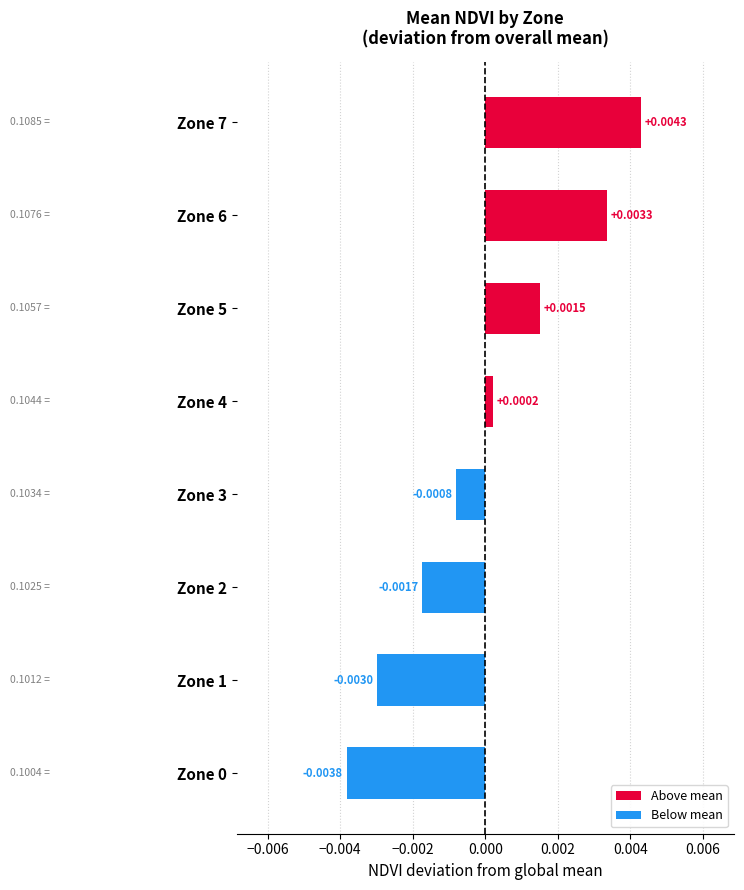

Between Zone 6 and Zone 2, which is larger?

Zone 6